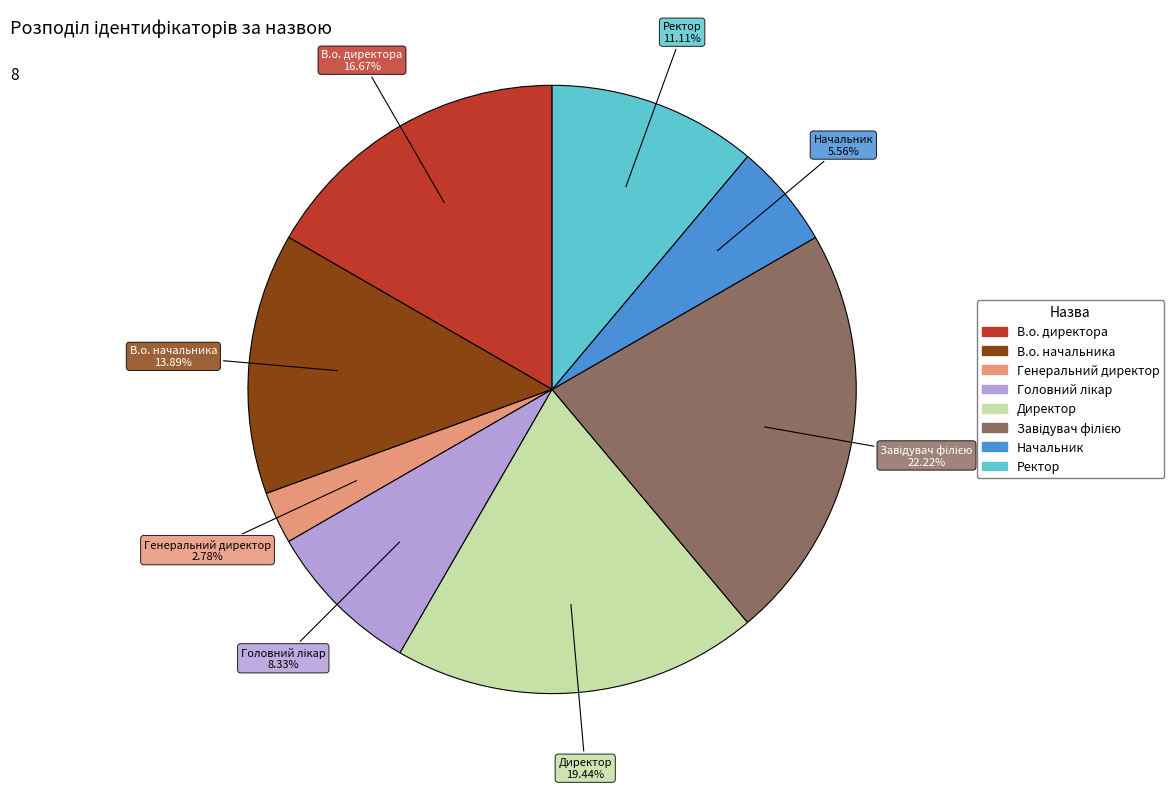

What is the smallest slice in the pie chart?

Генеральний директор